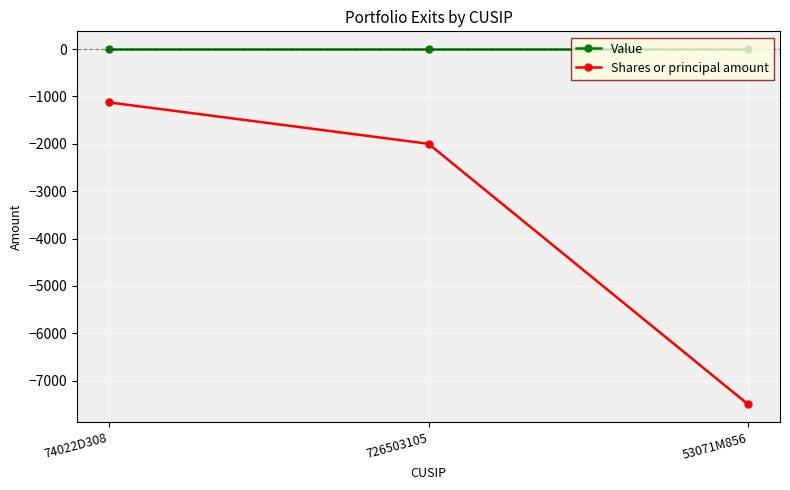

Rank the series by their average value, from highest to lowest.

Value, Shares or principal amount